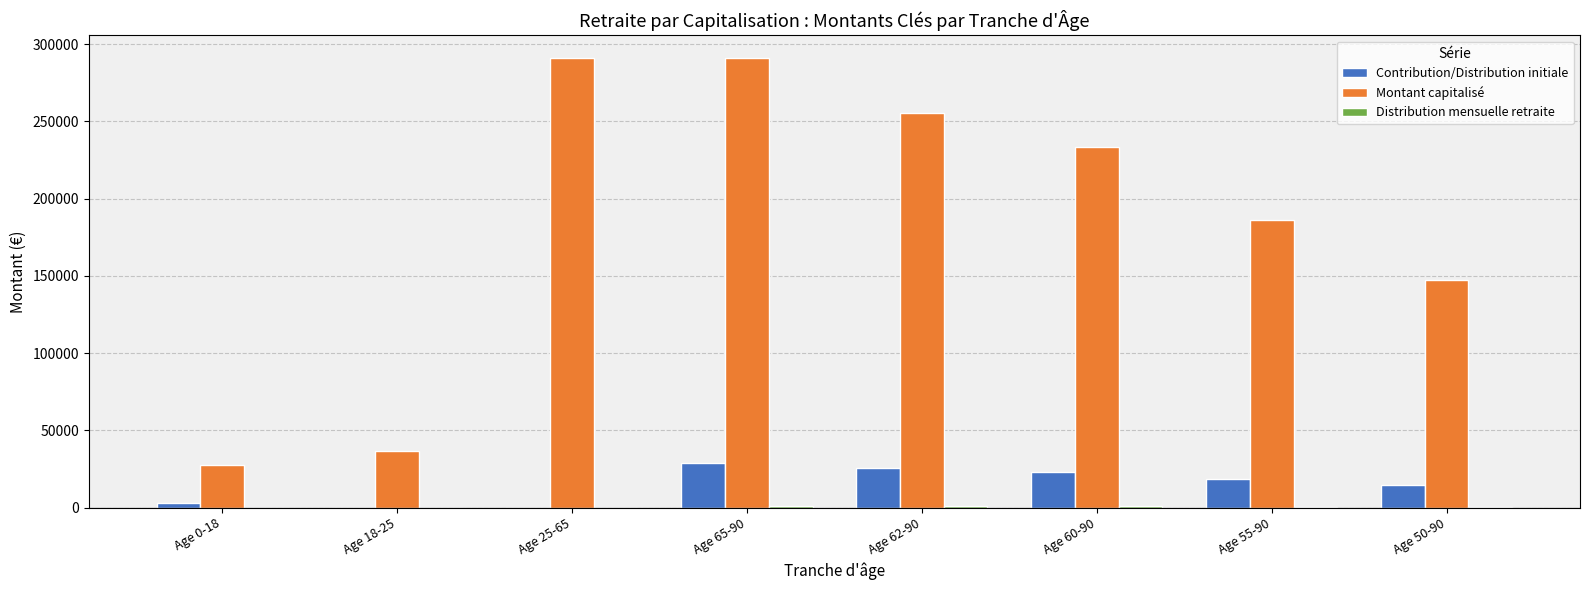

What is the highest value of the Contribution/Distribution initiale series?

29122.0